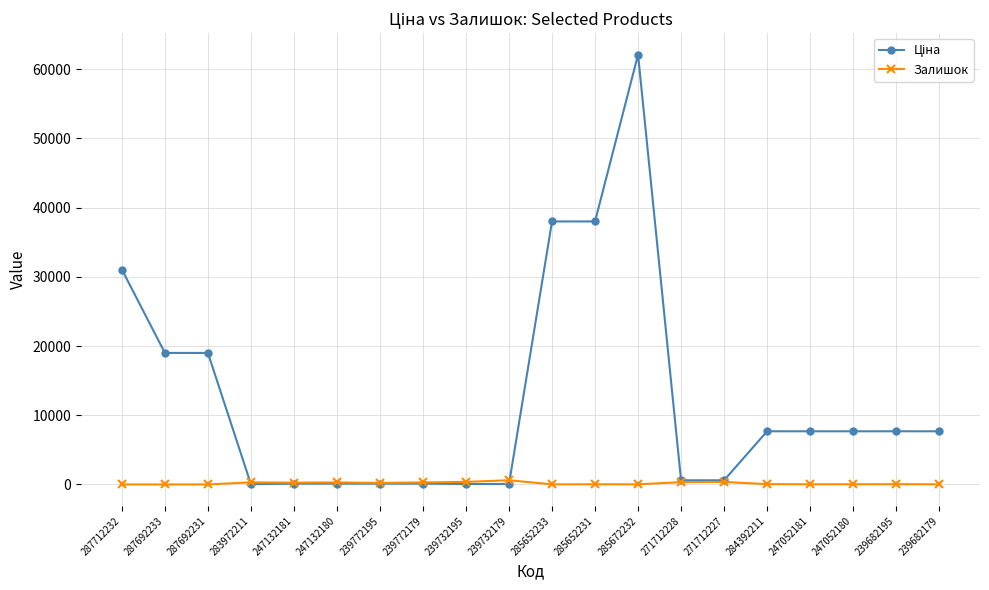

What is the spread (max minus min) of values at 287692231?

19005.7